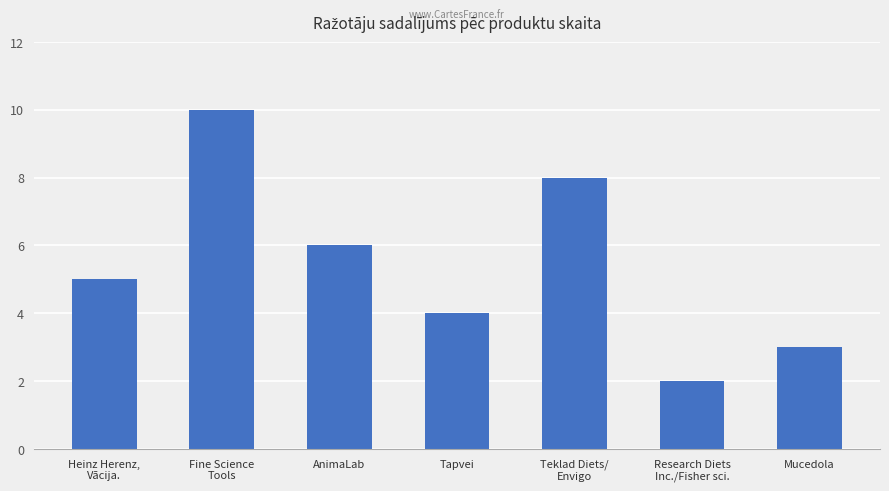

At which label is the value closest to 6?

AnimaLab